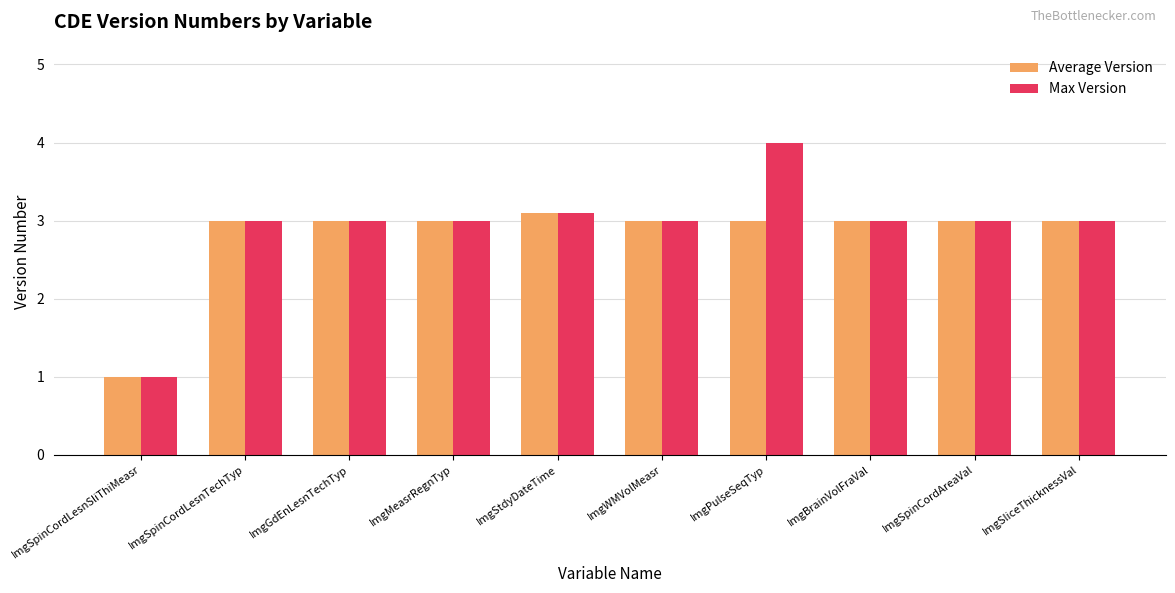

What is the sum of the Max Version values at ImgSpinCordAreaVal and ImgSpinCordLesnTechTyp?

6.0